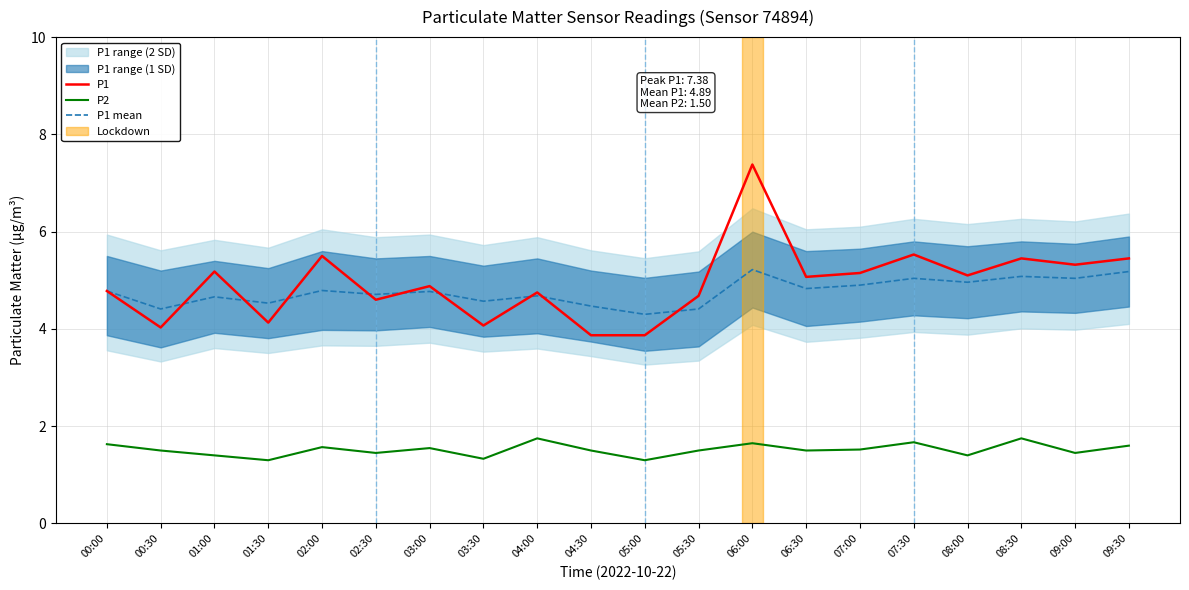

Is the value of P1 mean at 01:00 greater than the value of P2 at 09:30?

Yes